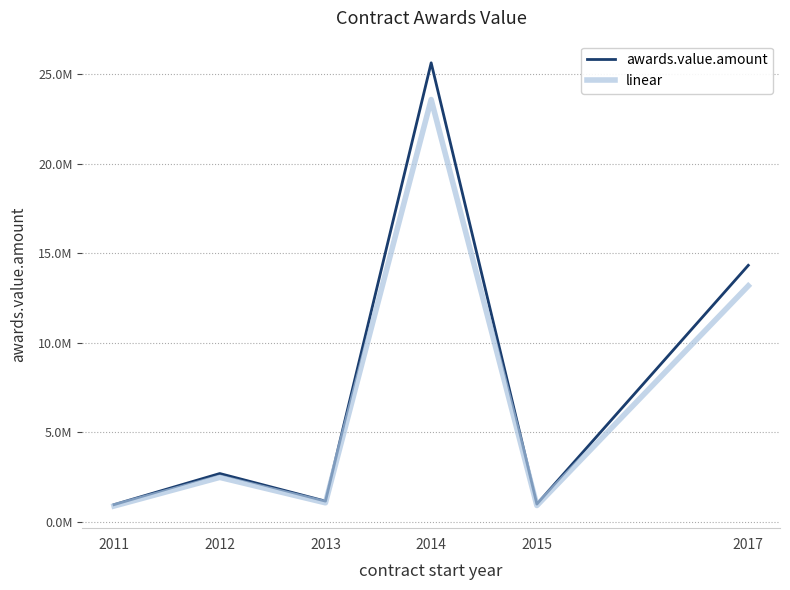

What is the lowest value of the linear series?

874248.5